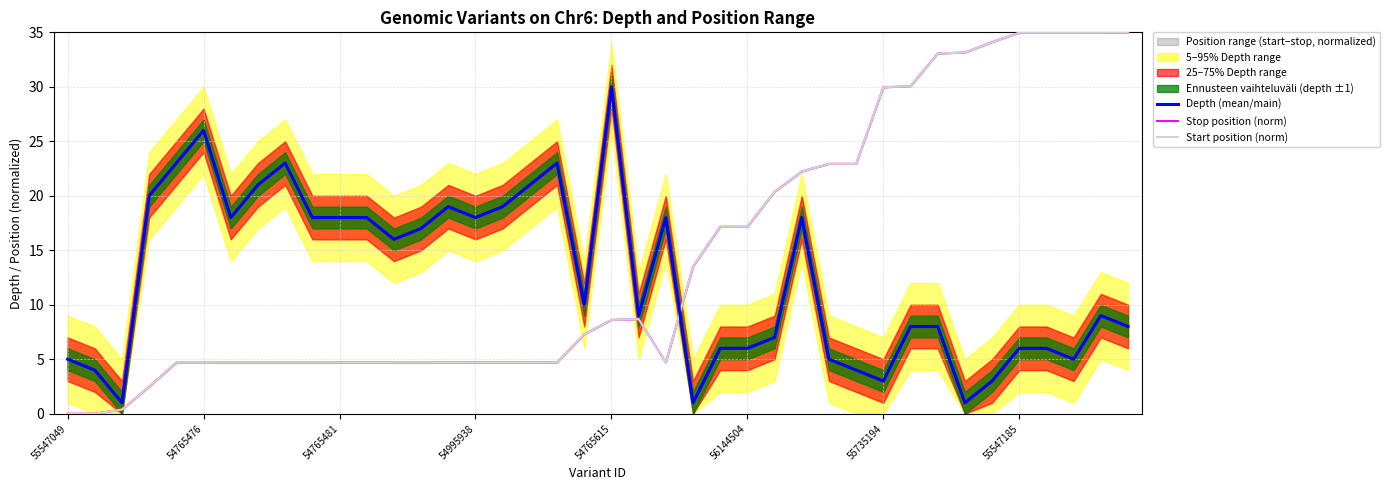

After their last crossing, which series has the higher values: Depth (mean/main) or Stop position (norm)?

Stop position (norm)